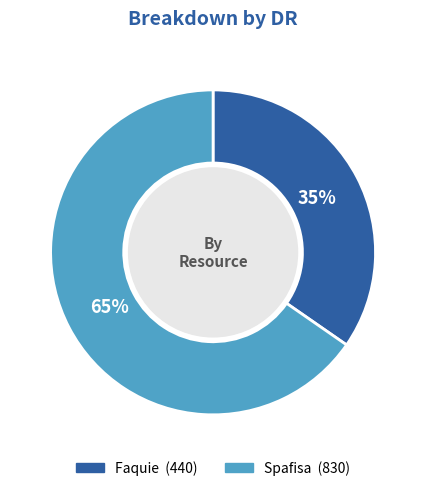

How many segments does this pie chart have?

2